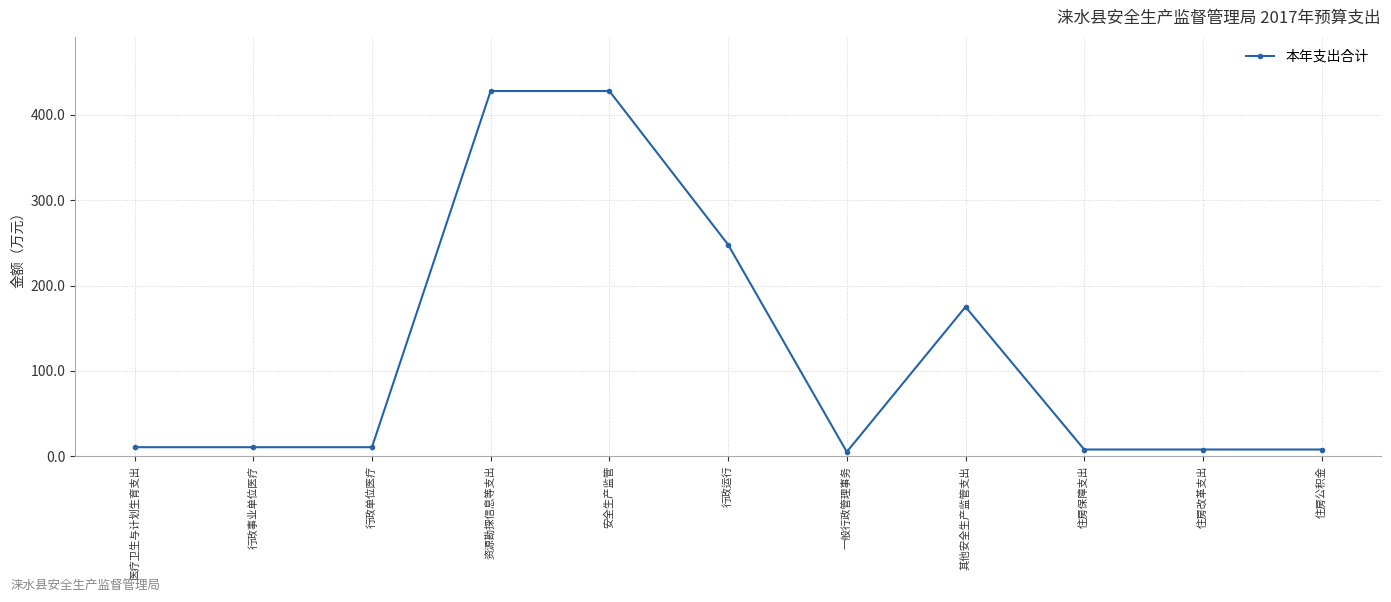

Reading left to right, what are all the values shown in this chart?

医疗卫生与计划生育支出=10.5	行政事业单位医疗=10.5	行政单位医疗=10.5	资源勘探信息等支出=428.0	安全生产监管=428.0	行政运行=248.0	一般行政管理事务=5.0	其他安全生产监管支出=175.0	住房保障支出=7.8	住房改革支出=7.8	住房公积金=7.8